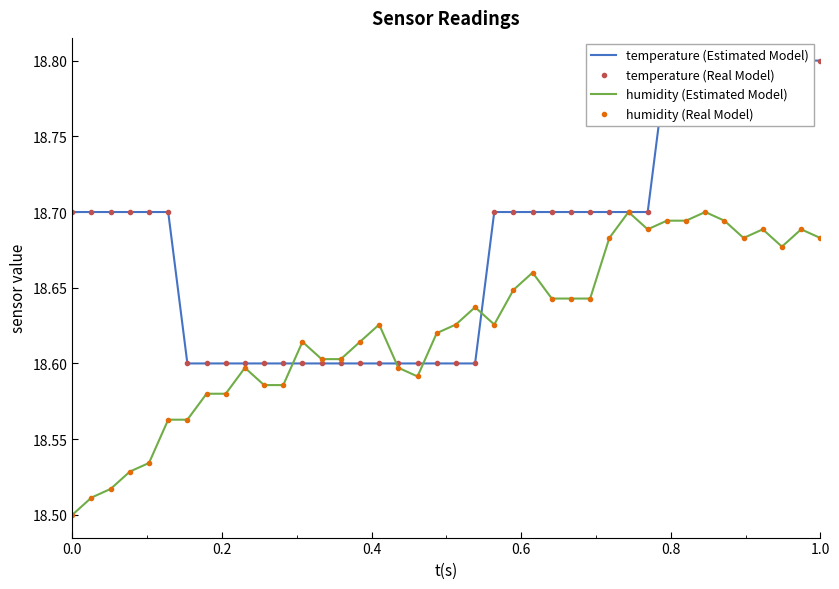

How many interior local valleys does the humidity (Estimated Model) series have?

5